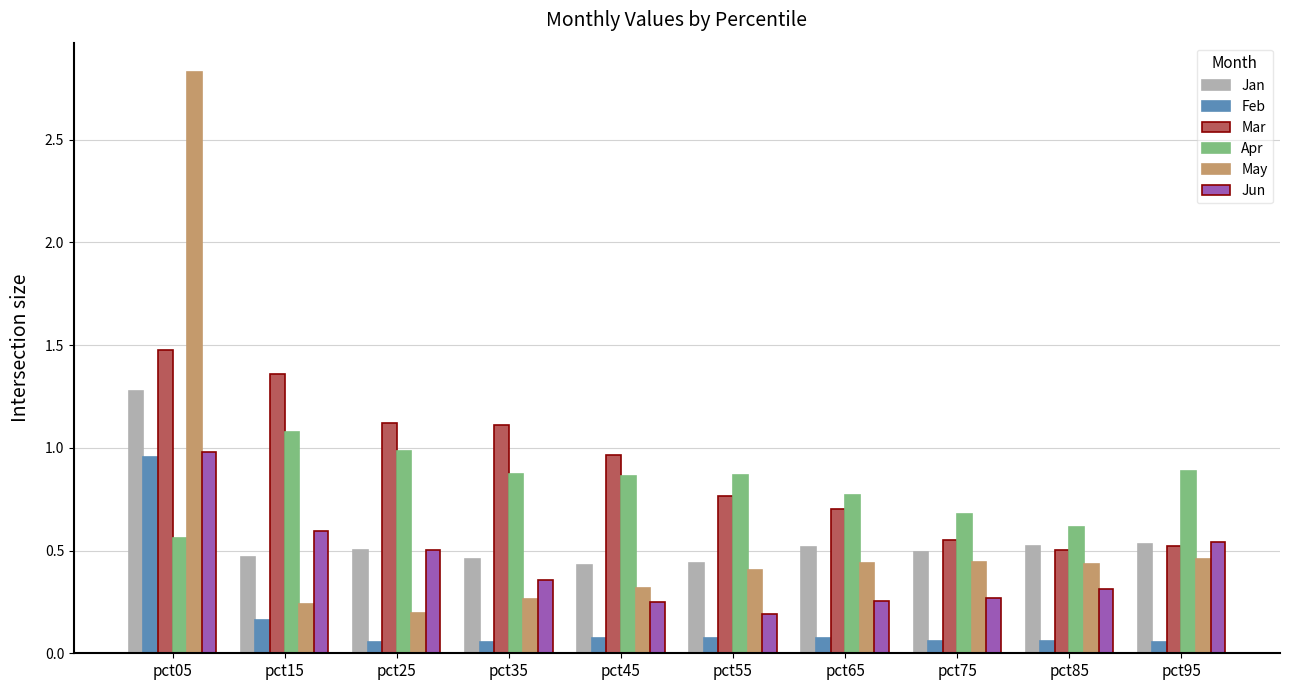

Are the bars horizontal?

No